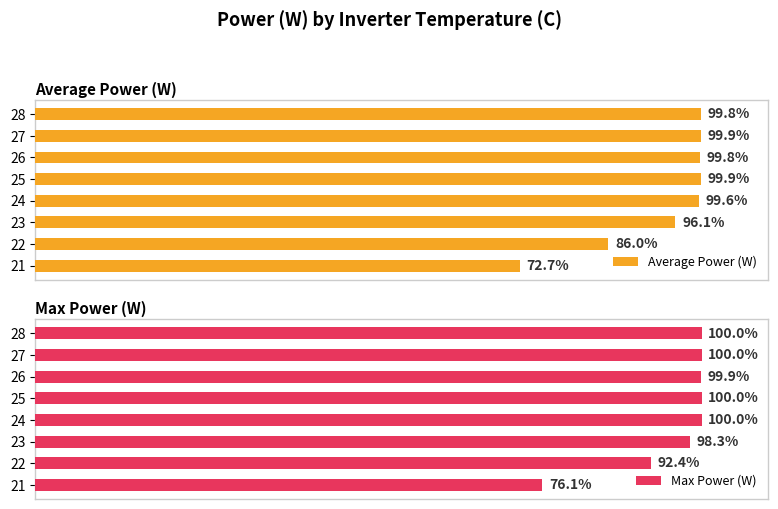

How many data points in Average Power (W) are less than 99?

3